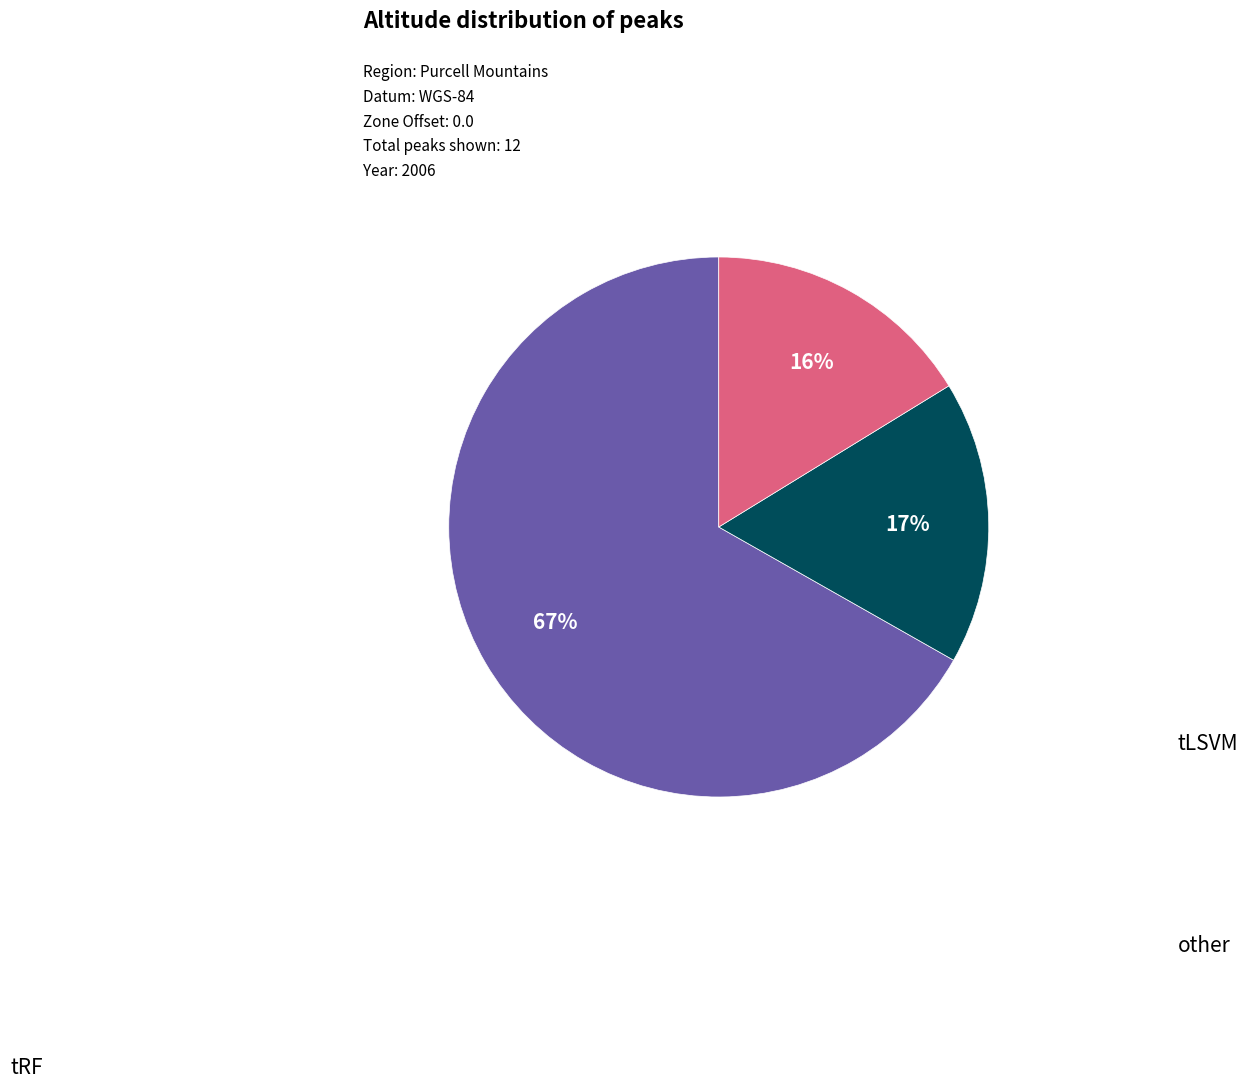

To the nearest percent, what is the difference between the largest and smallest slice percentages?

51%